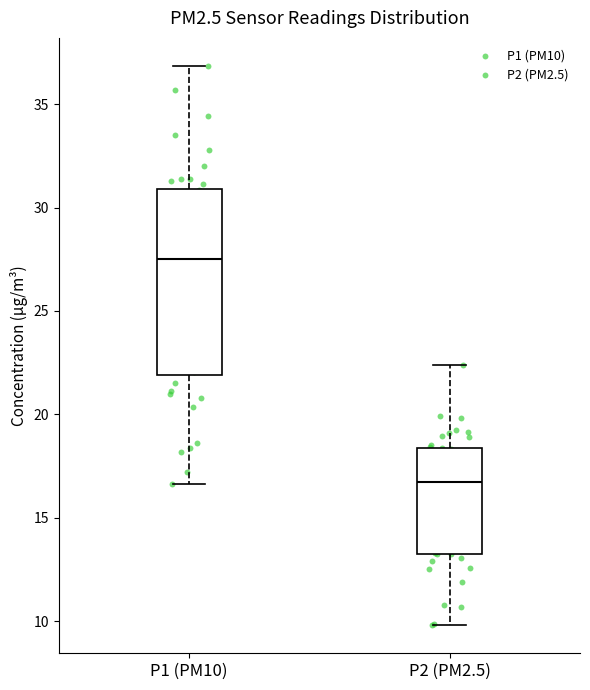

Comparing the boxes themselves (not the whiskers), which one is the tallest?

P1 (PM10)